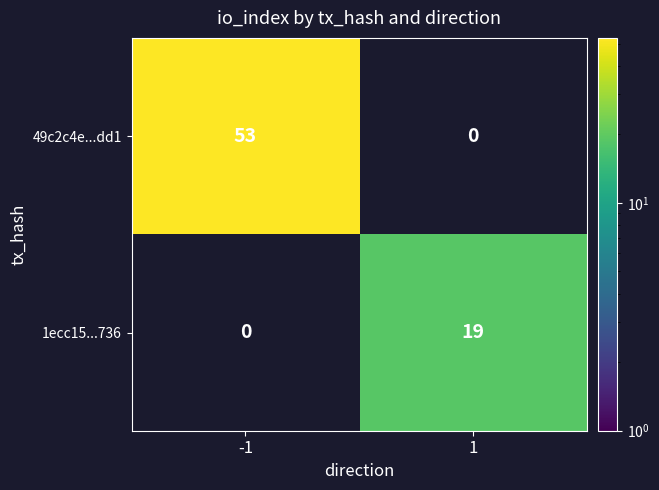

The 1ecc15...736 series shows 19 at 1. True or false?

True